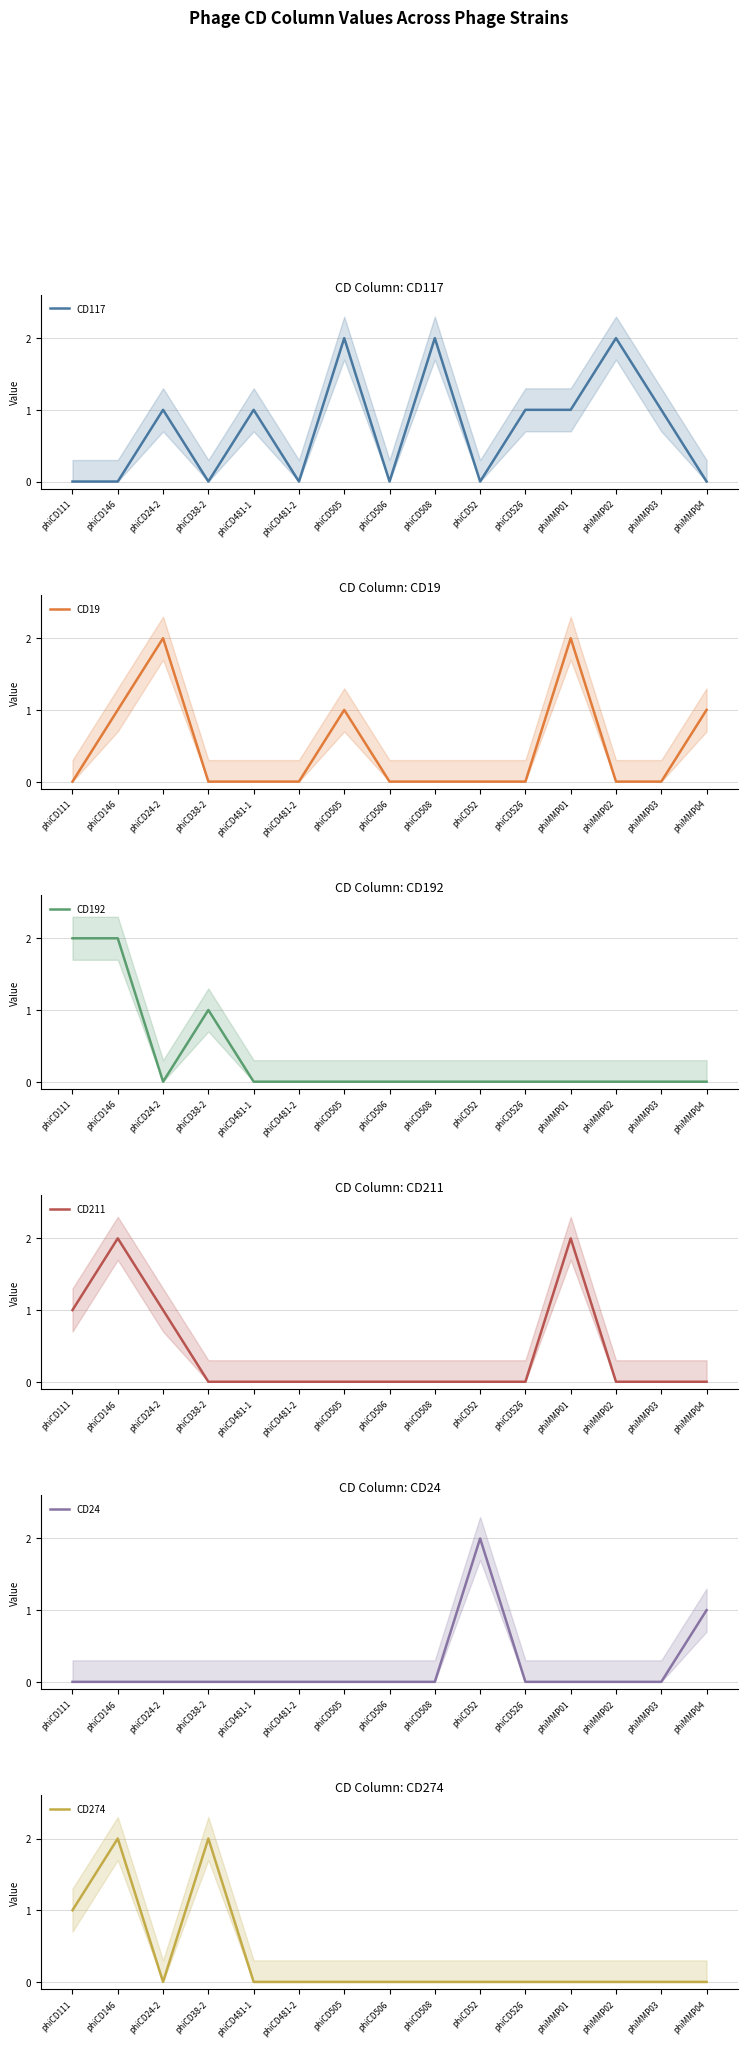

Reading left to right, what are all the values shown in this chart?

CD117: 0	0	1	0	1	0	2	0	2	0	1	1	2	1	0
CD19: 0	1	2	0	0	0	1	0	0	0	0	2	0	0	1
CD192: 2	2	0	1	0	0	0	0	0	0	0	0	0	0	0
CD211: 1	2	1	0	0	0	0	0	0	0	0	2	0	0	0
CD24: 0	0	0	0	0	0	0	0	0	2	0	0	0	0	1
CD274: 1	2	0	2	0	0	0	0	0	0	0	0	0	0	0